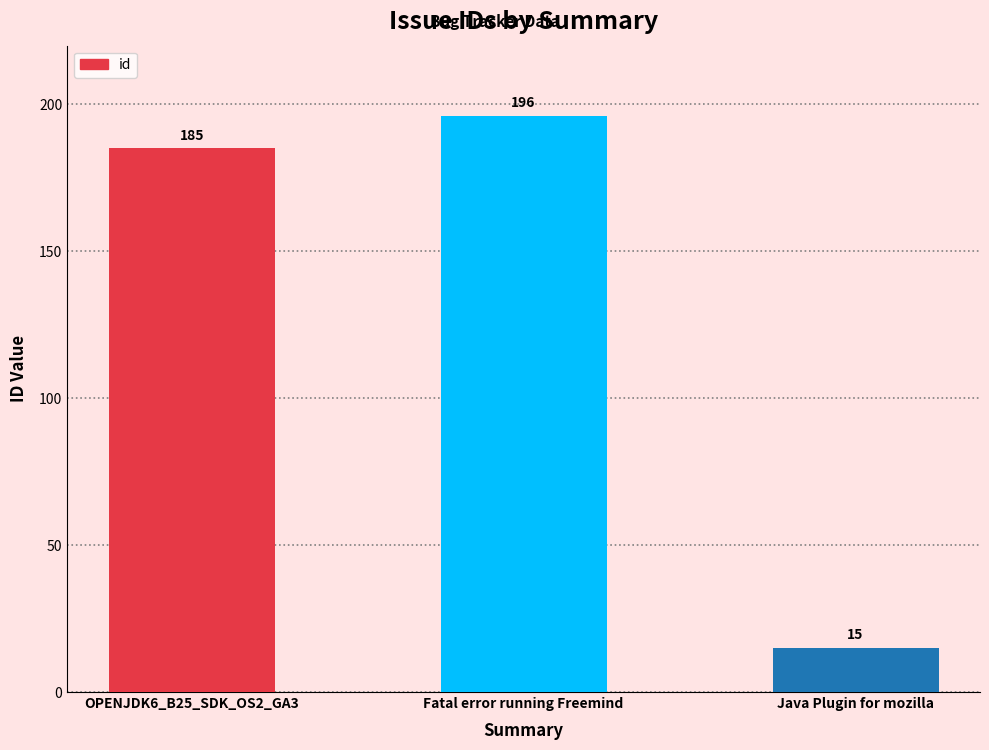

What is the average value?

132